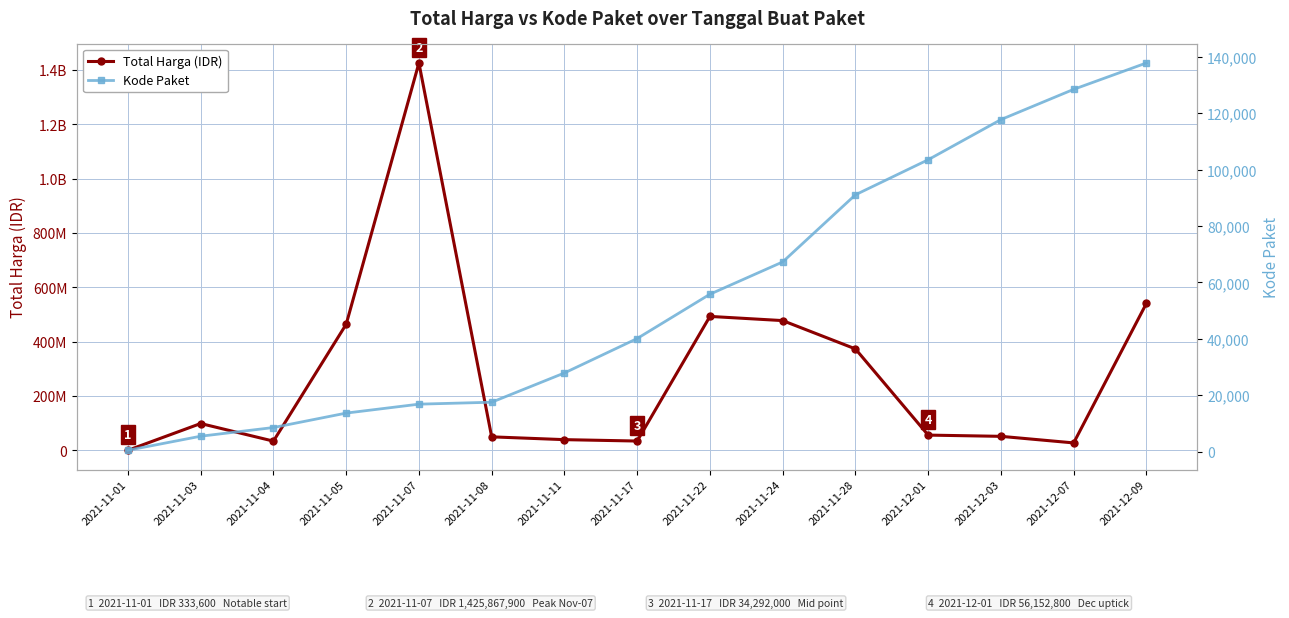

What position from the left is 2021-11-07?

5